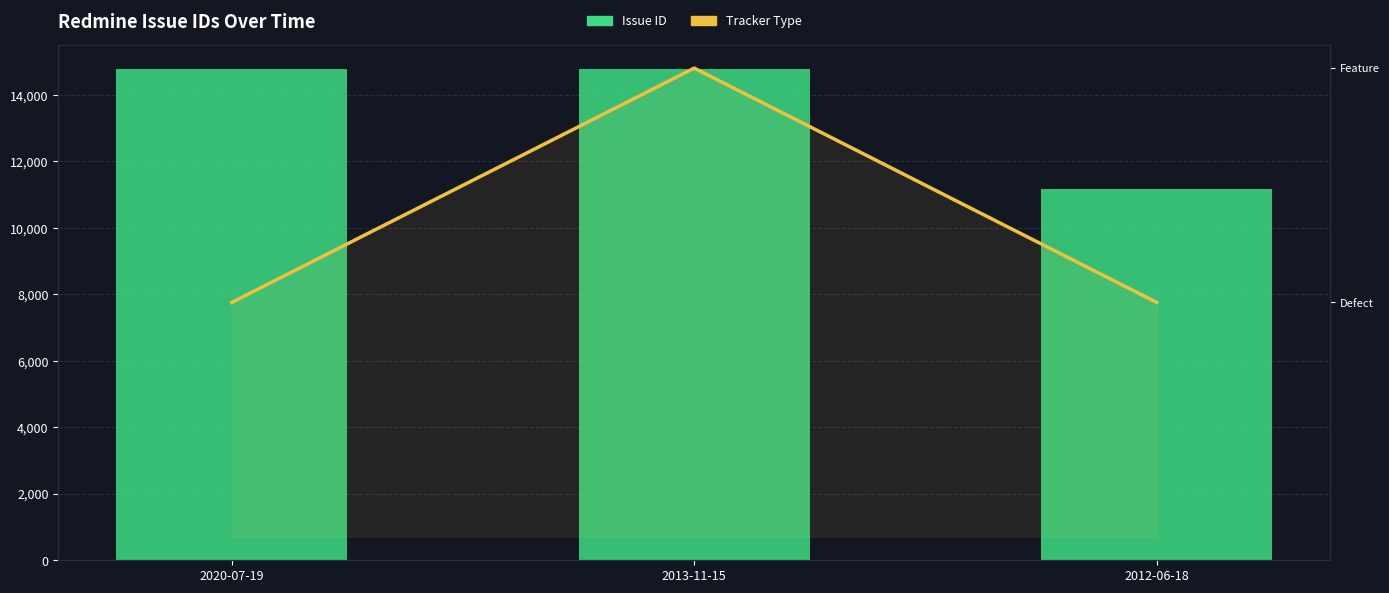

List the labels in order of Issue ID value, smallest first.

2012-06-18, 2020-07-19, 2013-11-15